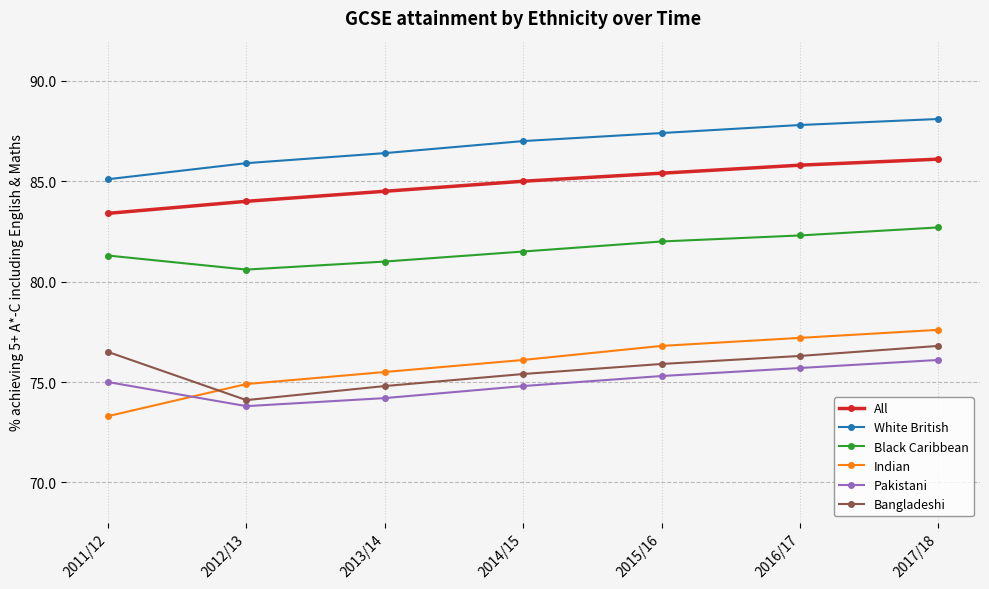

Between 2014/15 and 2015/16, which series saw the biggest shift?

Indian